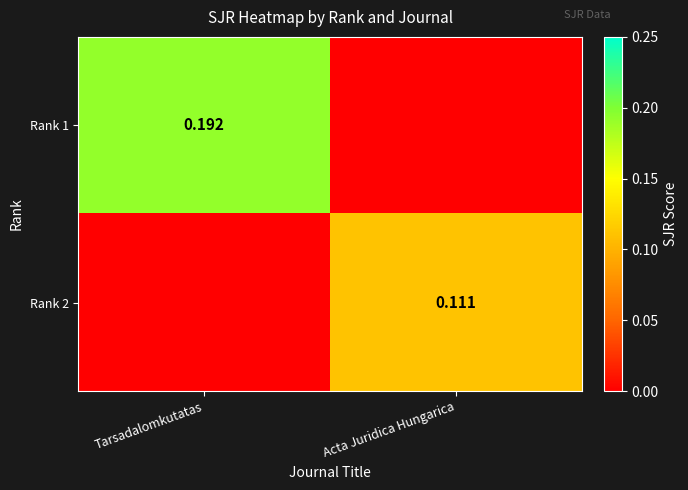

Is the value of Rank 1 at Tarsadalomkutatas greater than the value of Rank 2 at Acta Juridica Hungarica?

Yes